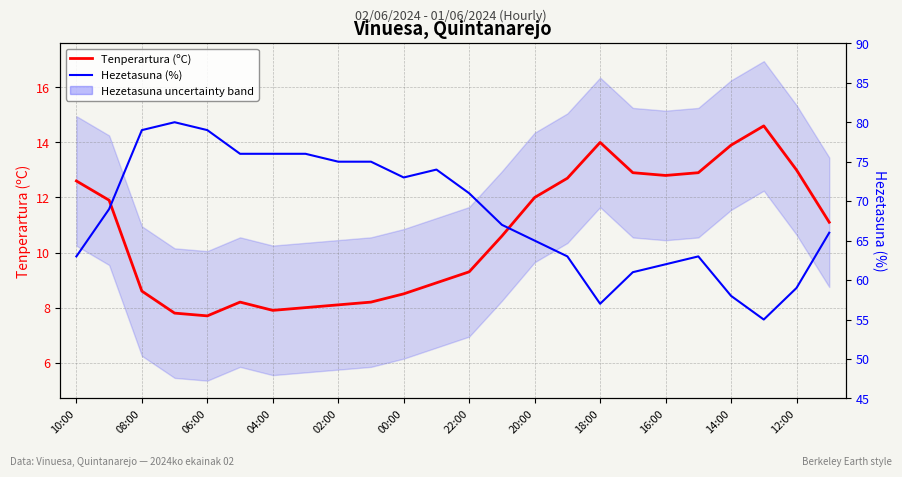

True or false: Hezetasuna (%) has more than 1 interior local peaks.

True